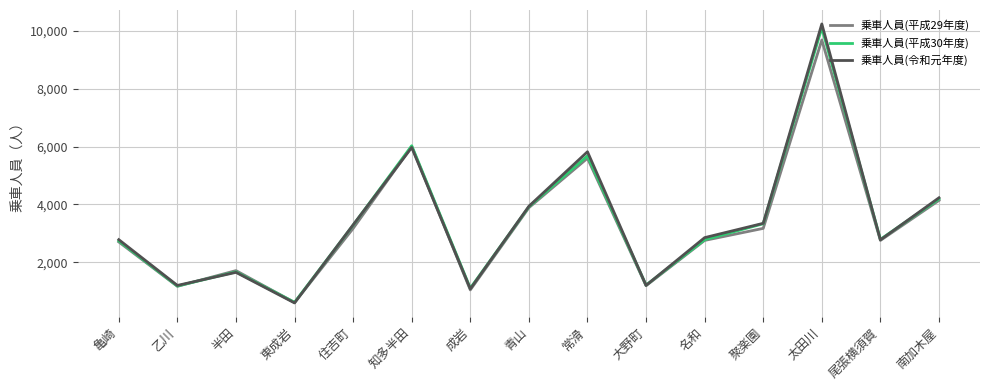

Which series changed the most between 住吉町 and 大野町?

乗車人員(令和元年度)